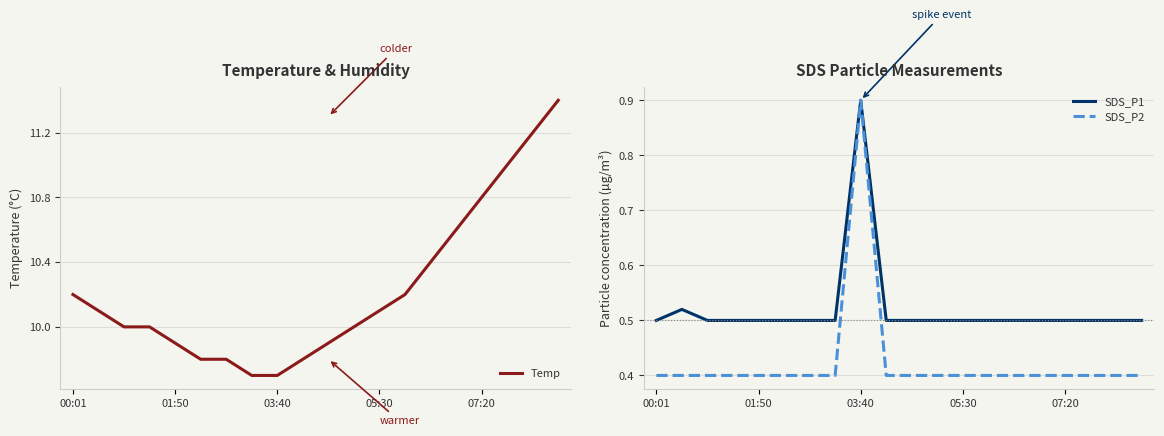

What is the value of the SDS_P2 point at the 15th from the left?

0.4